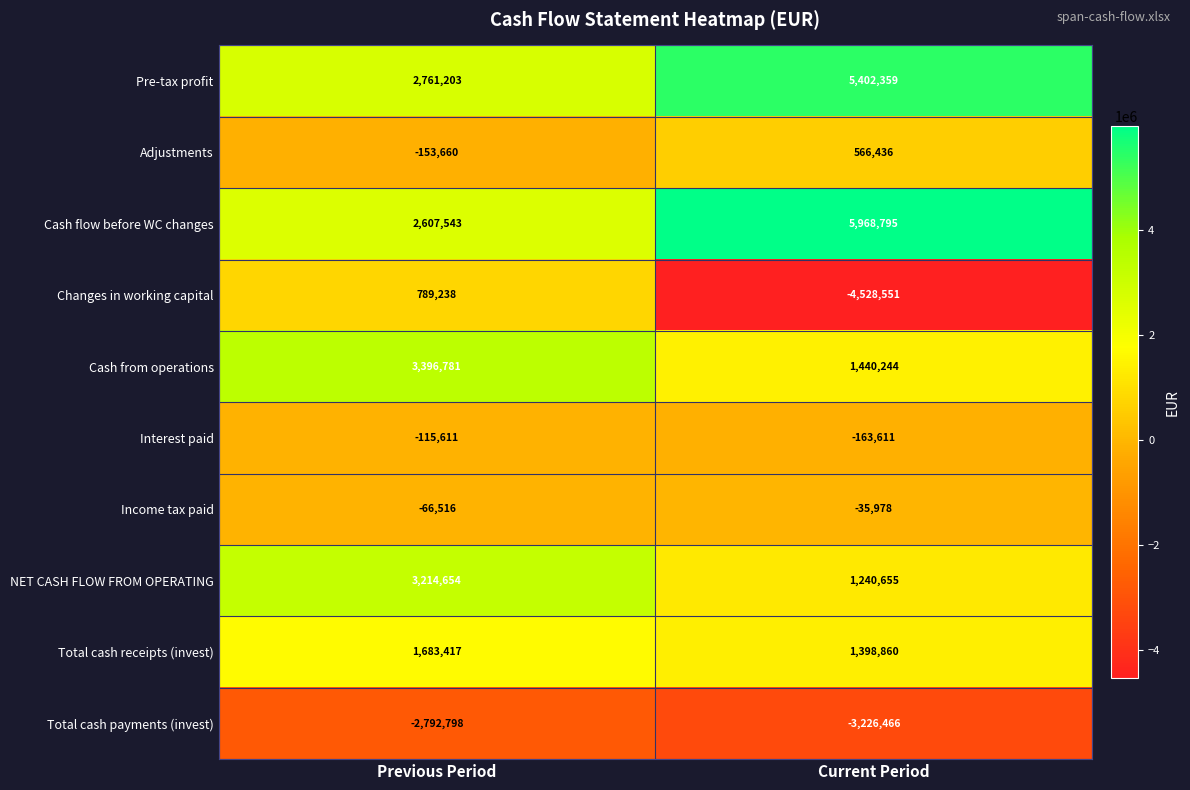

How many categories are shown in the chart?

2